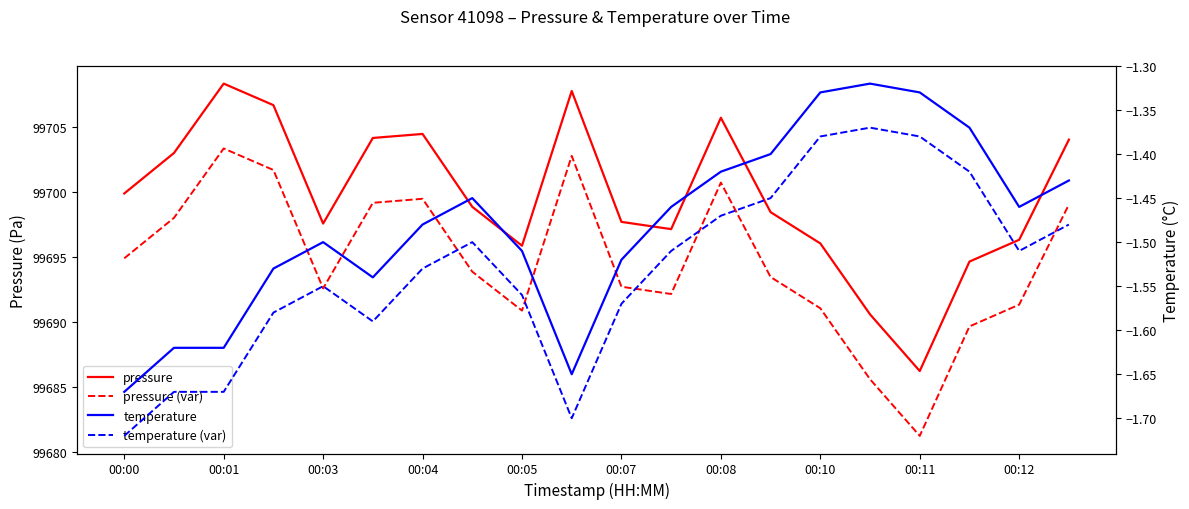

Is the value of pressure at 00:00 greater than the value of temperature (var) at 00:10?

Yes